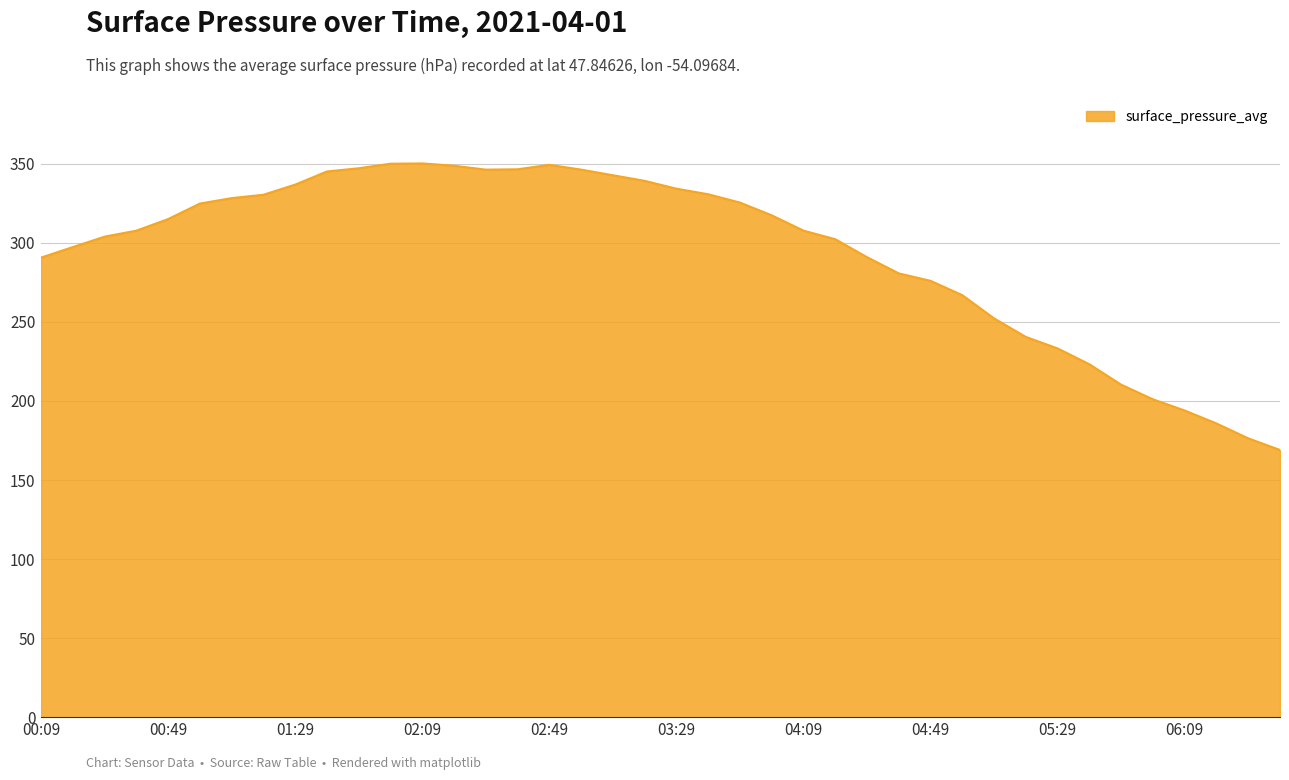

What is the maximum value shown in the chart?

350.3